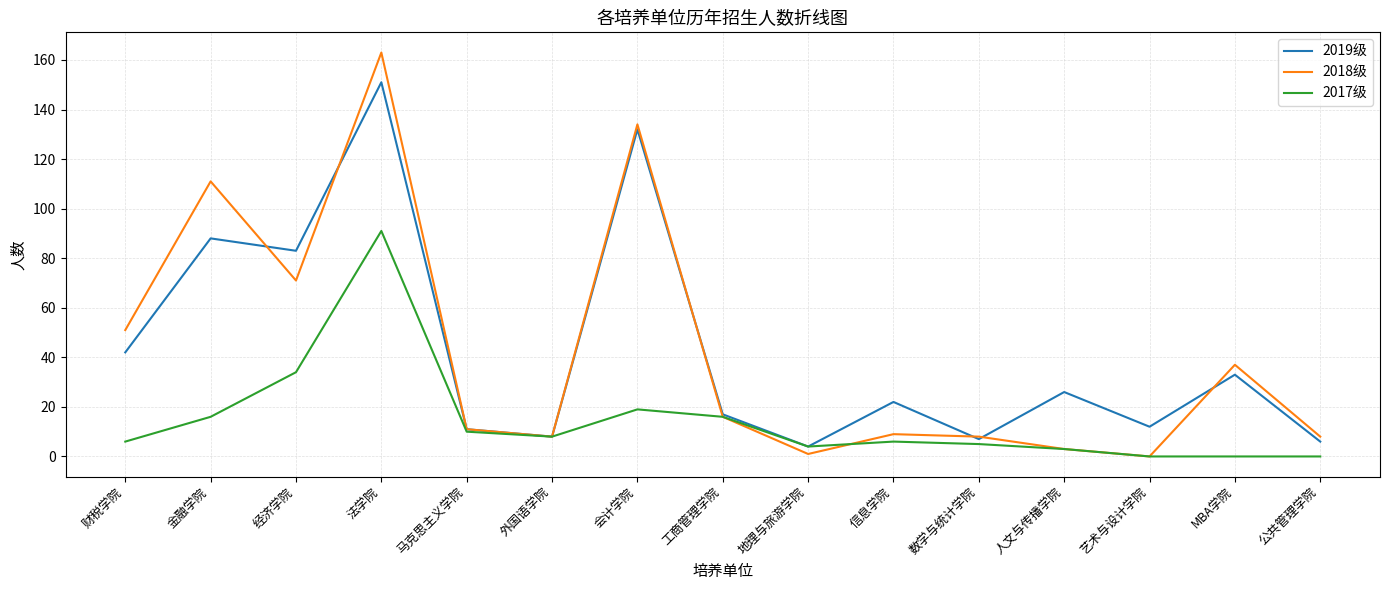

Reading right to left, transcribe all the data shown in this chart.

2019级: 公共管理学院=6	MBA学院=33	艺术与设计学院=12	人文与传播学院=26	数学与统计学院=7	信息学院=22	地理与旅游学院=4	工商管理学院=17	会计学院=132	外国语学院=8	马克思主义学院=11	法学院=151	经济学院=83	金融学院=88	财税学院=42
2018级: 公共管理学院=8	MBA学院=37	艺术与设计学院=0	人文与传播学院=3	数学与统计学院=8	信息学院=9	地理与旅游学院=1	工商管理学院=16	会计学院=134	外国语学院=8	马克思主义学院=11	法学院=163	经济学院=71	金融学院=111	财税学院=51
2017级: 公共管理学院=0	MBA学院=0	艺术与设计学院=0	人文与传播学院=3	数学与统计学院=5	信息学院=6	地理与旅游学院=4	工商管理学院=16	会计学院=19	外国语学院=8	马克思主义学院=10	法学院=91	经济学院=34	金融学院=16	财税学院=6